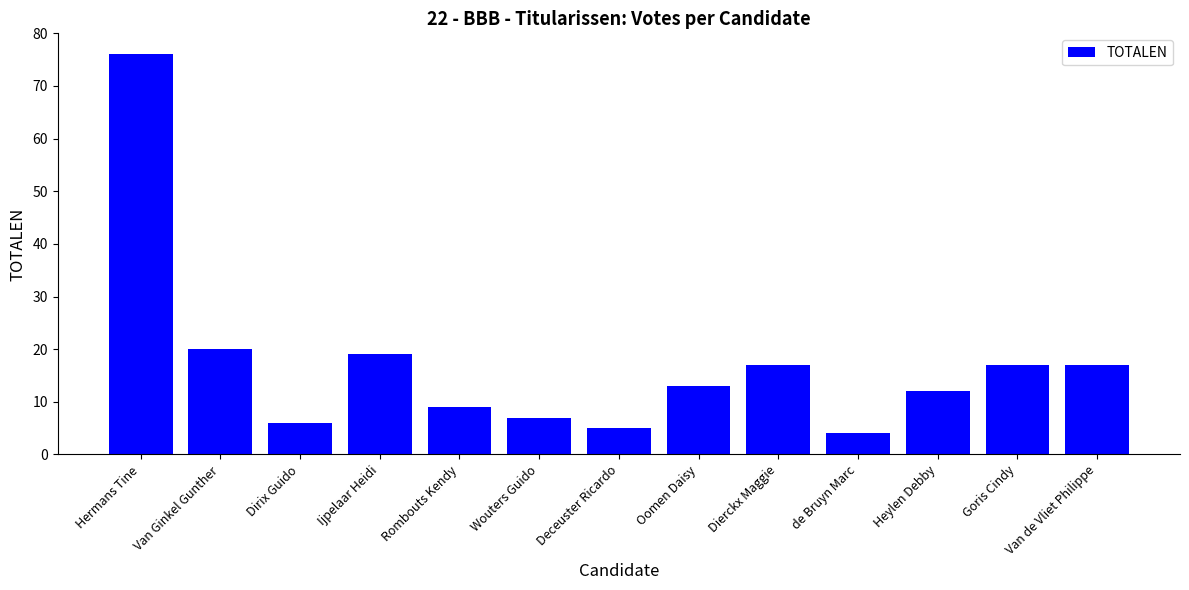

What is the approximate value at Hermans Tine?

76